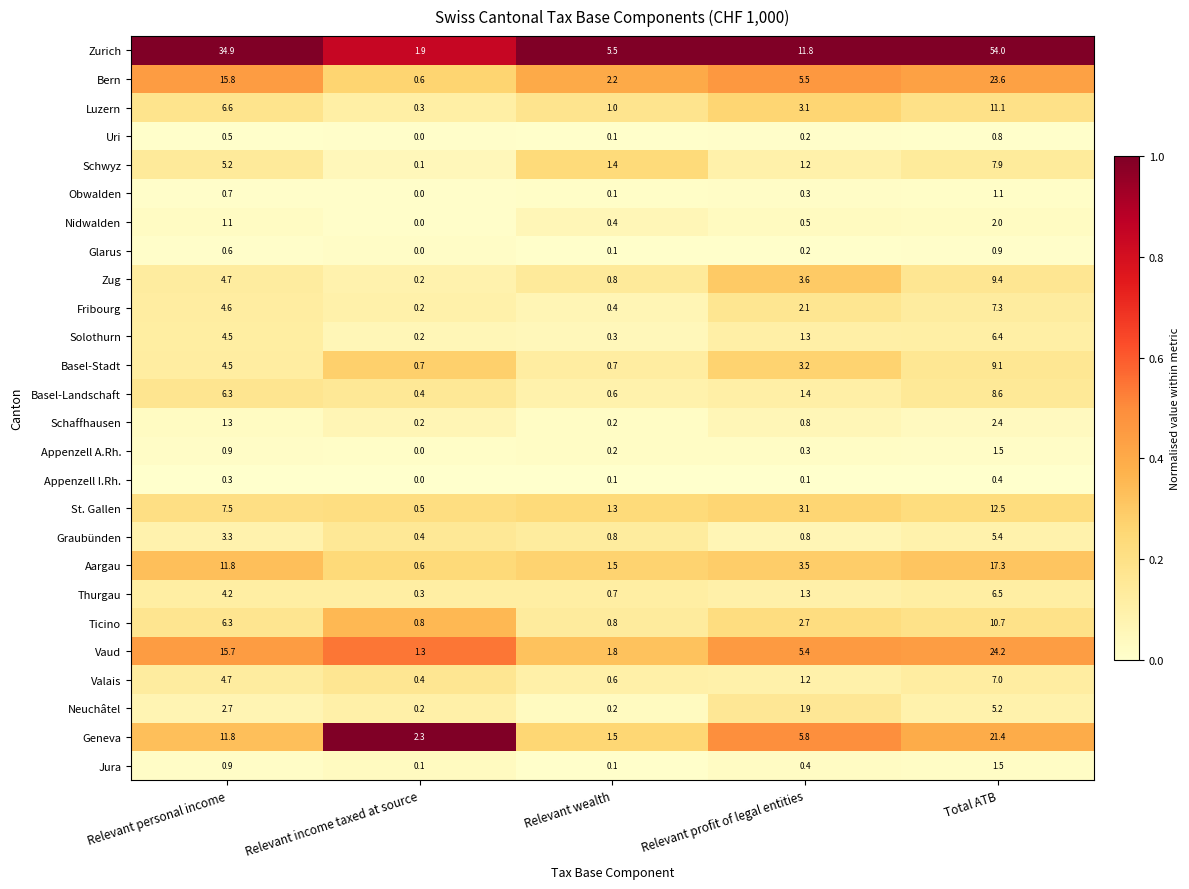

List the labels in order of Uri value, smallest first.

Relevant income taxed at source, Relevant wealth, Relevant profit of legal entities, Relevant personal income, Total ATB